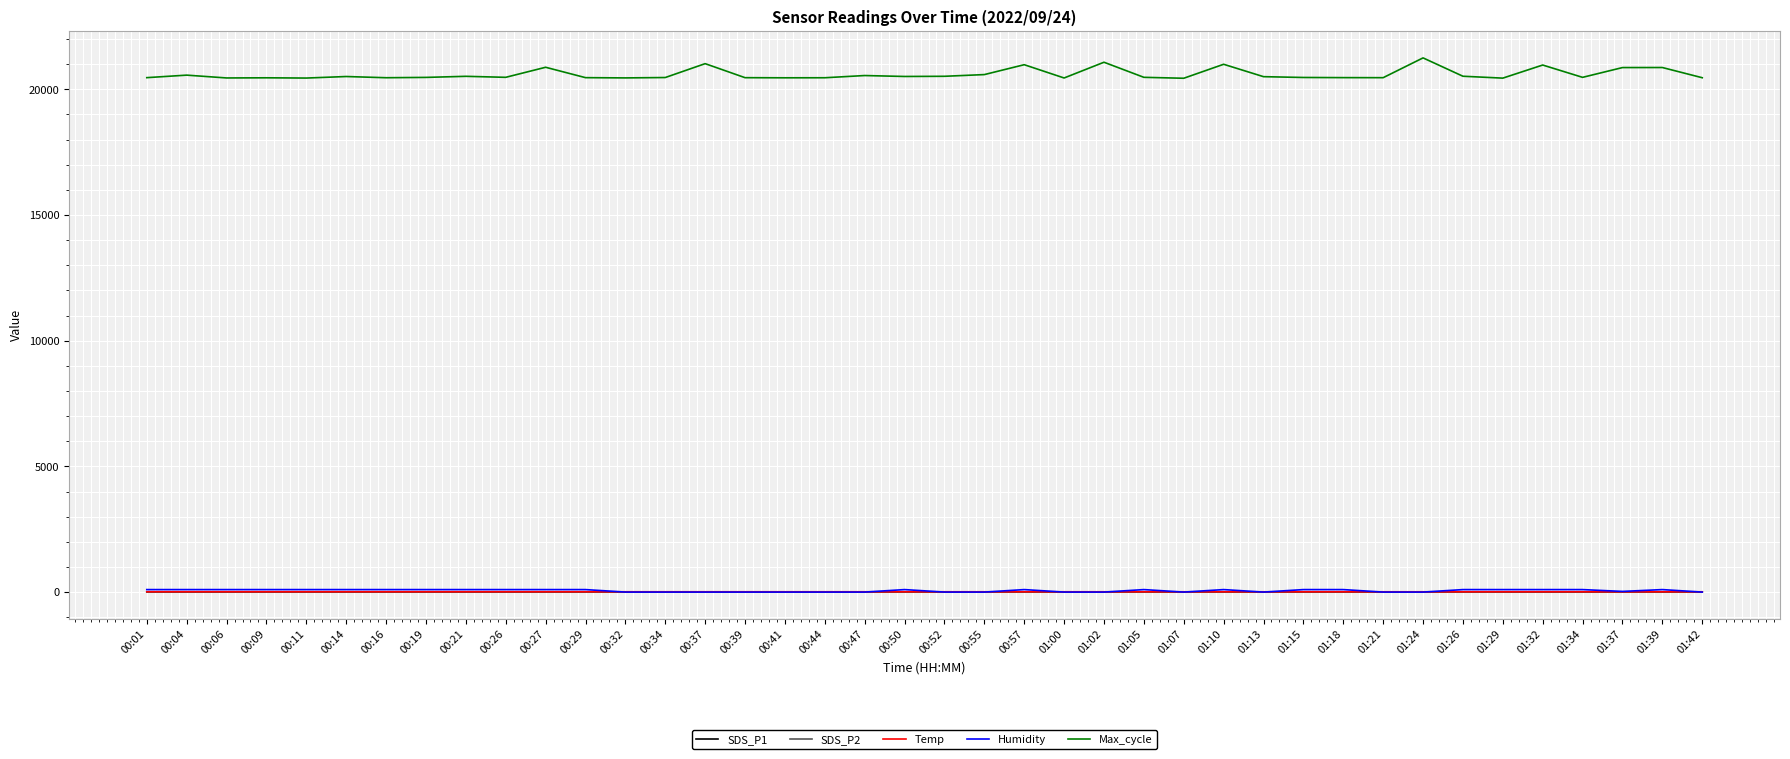

What are all the series names shown in the legend?

SDS_P1, SDS_P2, Temp, Humidity, Max_cycle